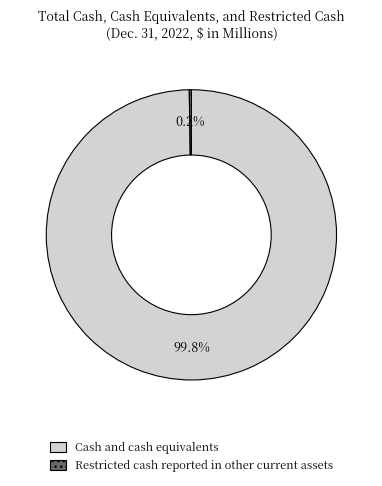

What percentage is NOT represented by Cash and cash equivalents?

0.2%